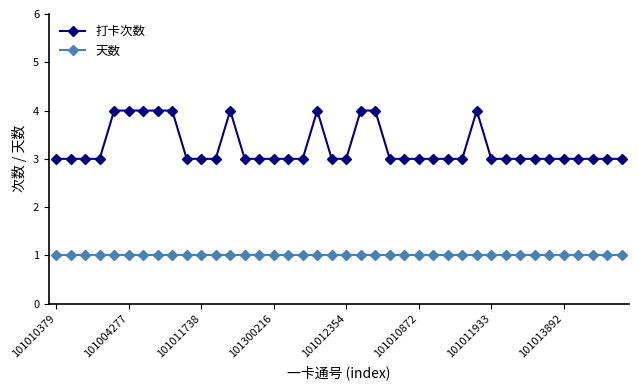

What is the sum of all 天数 values?

40